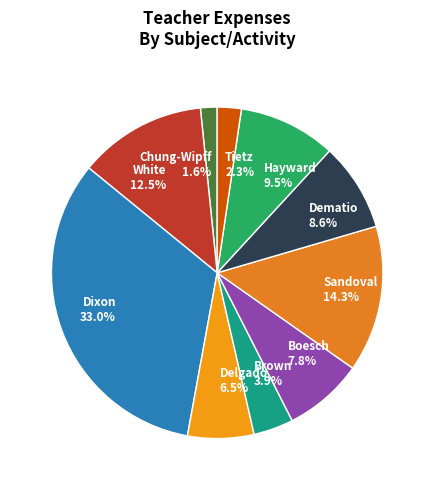

The Hayward slice represents 3% of the pie. True or false?

False